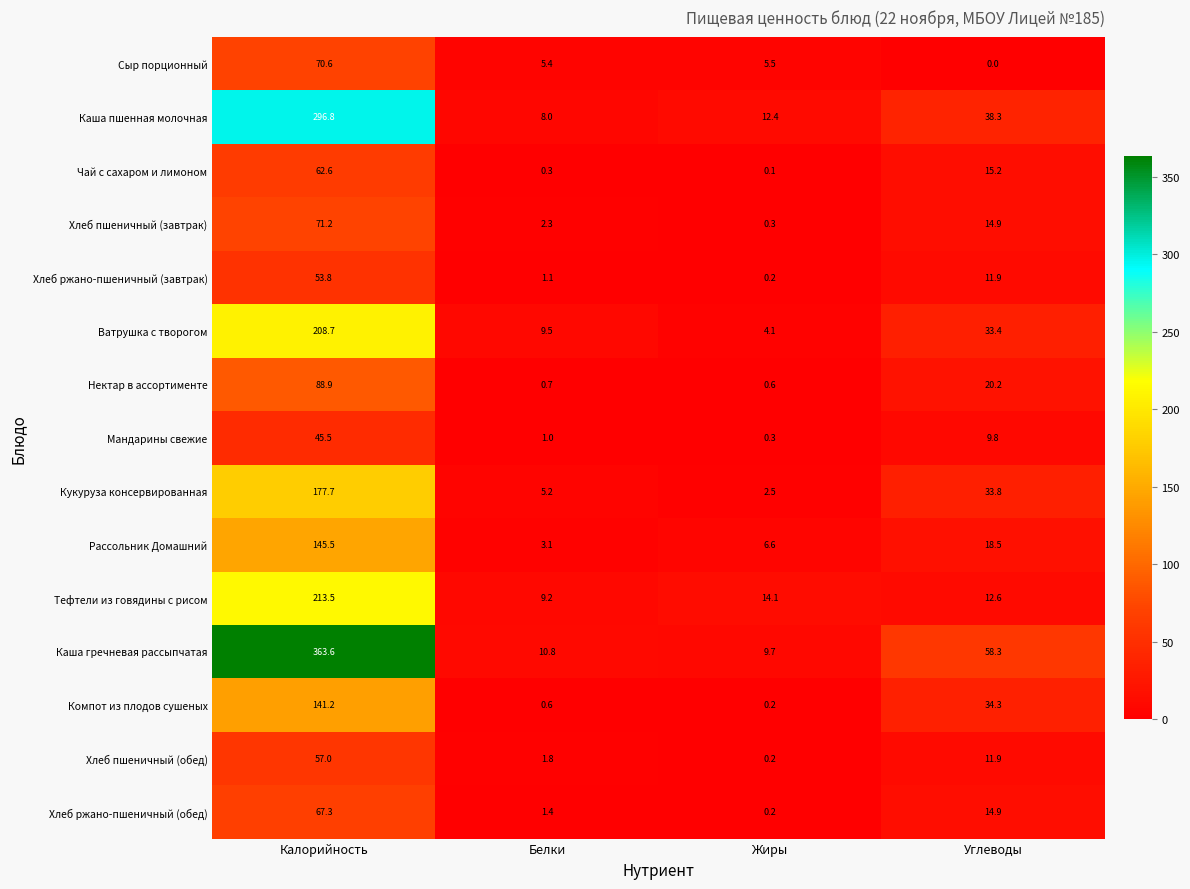

Between Калорийность and Жиры, which series saw the biggest shift?

Каша гречневая рассыпчатая